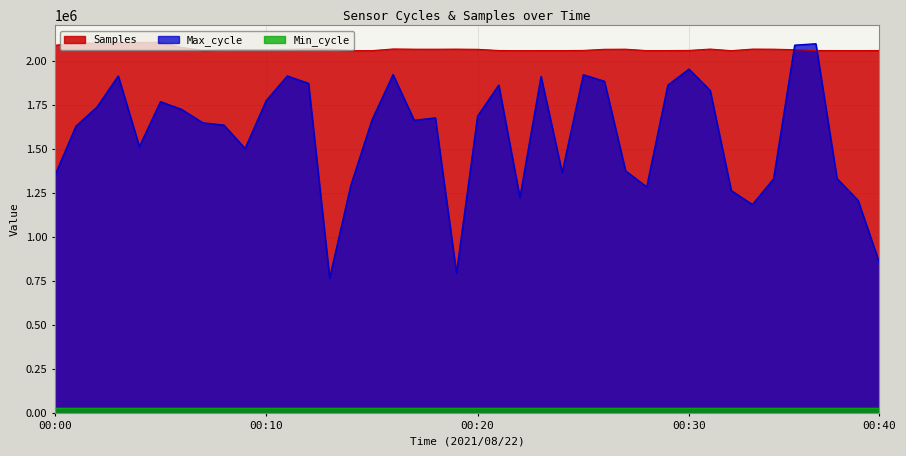

What is the difference between the highest and lowest values at 00:00?

2059326